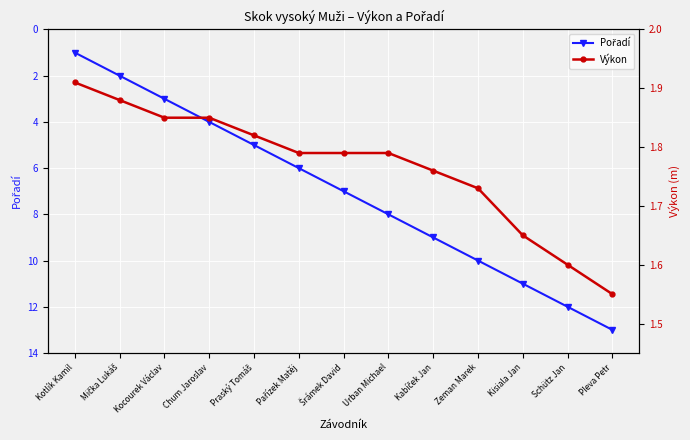

Reading right to left, what are all the values shown in this chart?

Pořadí: Pleva Petr=13.0	Schütz Jan=12.0	Kisiala Jan=11.0	Zeman Marek=10.0	Kabíček Jan=9.0	Urban Michael=8.0	Šrámek David=7.0	Pařízek Matěj=6.0	Praský Tomáš=5.0	Chum Jaroslav=4.0	Kocourek Václav=3.0	Mička Lukáš=2.0	Kotlík Kamil=1.0
Výkon: Pleva Petr=1.6	Schütz Jan=1.6	Kisiala Jan=1.6	Zeman Marek=1.7	Kabíček Jan=1.8	Urban Michael=1.8	Šrámek David=1.8	Pařízek Matěj=1.8	Praský Tomáš=1.8	Chum Jaroslav=1.9	Kocourek Václav=1.9	Mička Lukáš=1.9	Kotlík Kamil=1.9